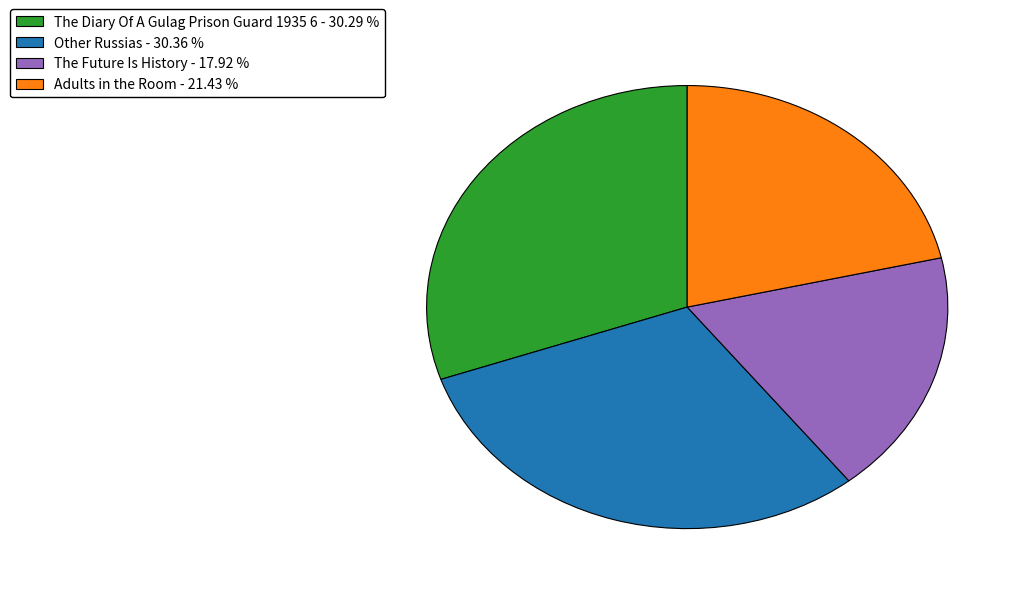

Combined, do The Future Is History - 17.92 % and The Diary Of A Gulag Prison Guard 1935 6 - 30.29 % account for over 50%?

No